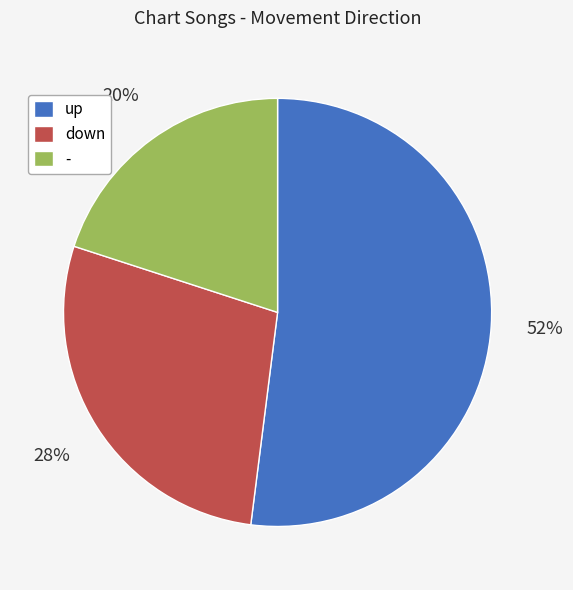

To the nearest percent, what is the combined percentage of down and up?

80%